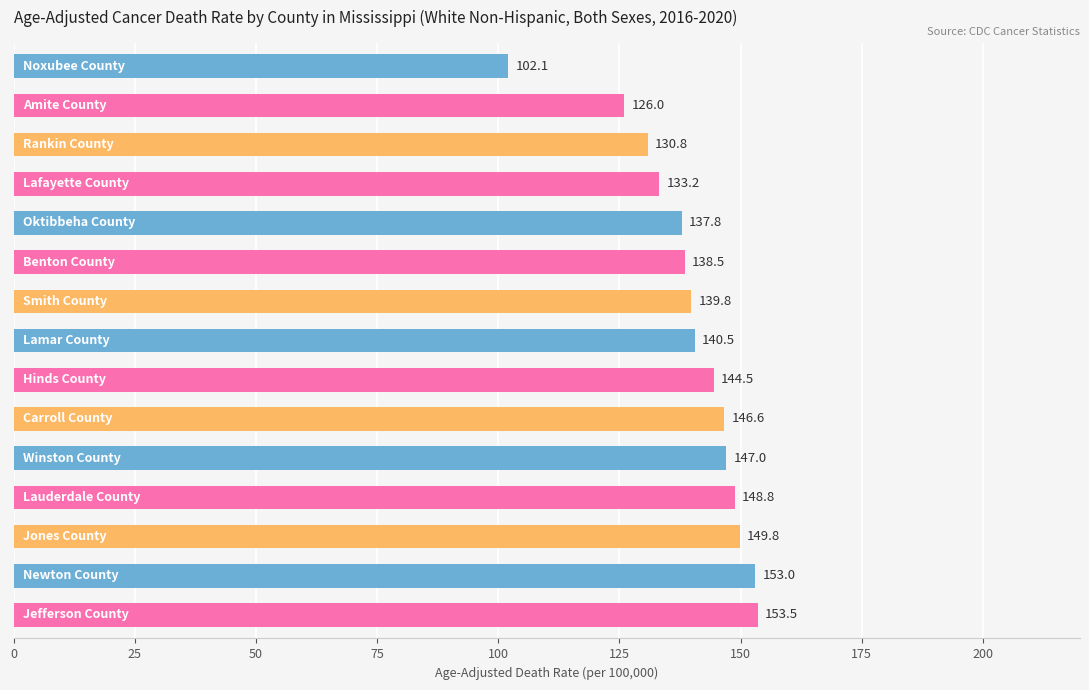

How many bars are there in total?

15